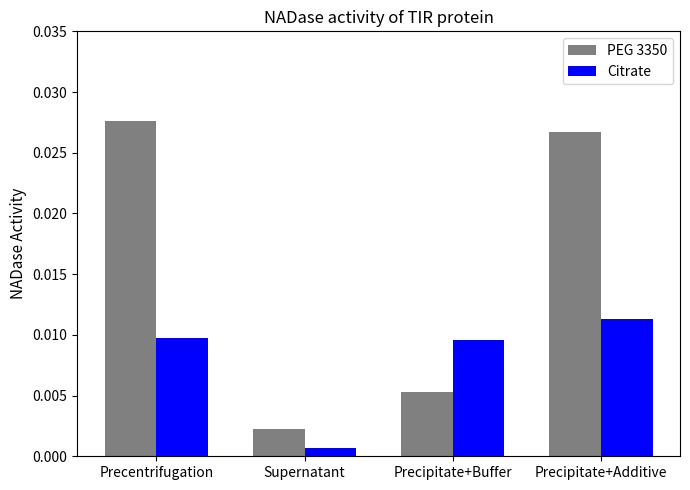

Which series changed the most between Supernatant and Precipitate+Buffer?

Citrate